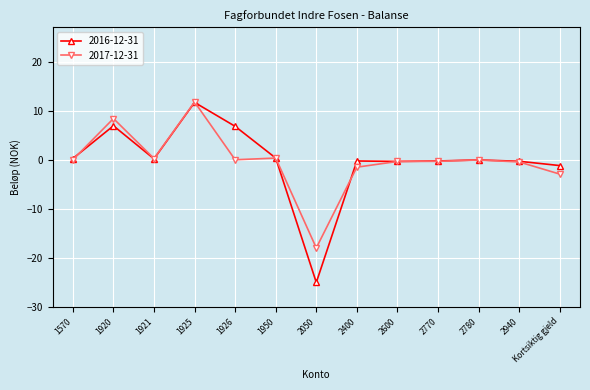

What is the average value of the 2017-12-31 series?

-0.2